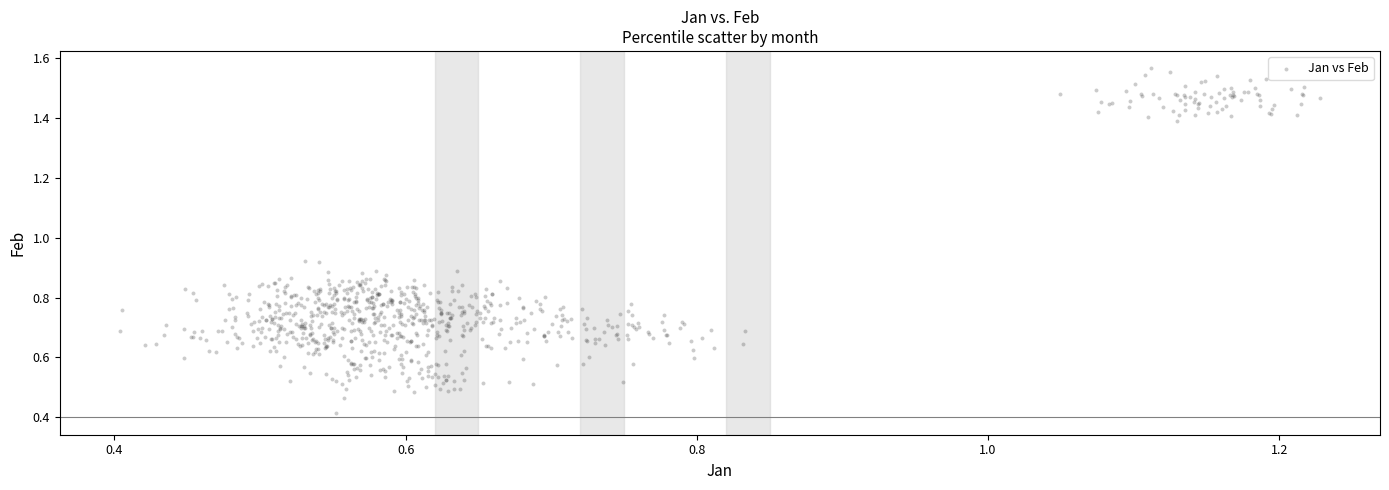

What is the range of Y values (max minus min)?

1.2